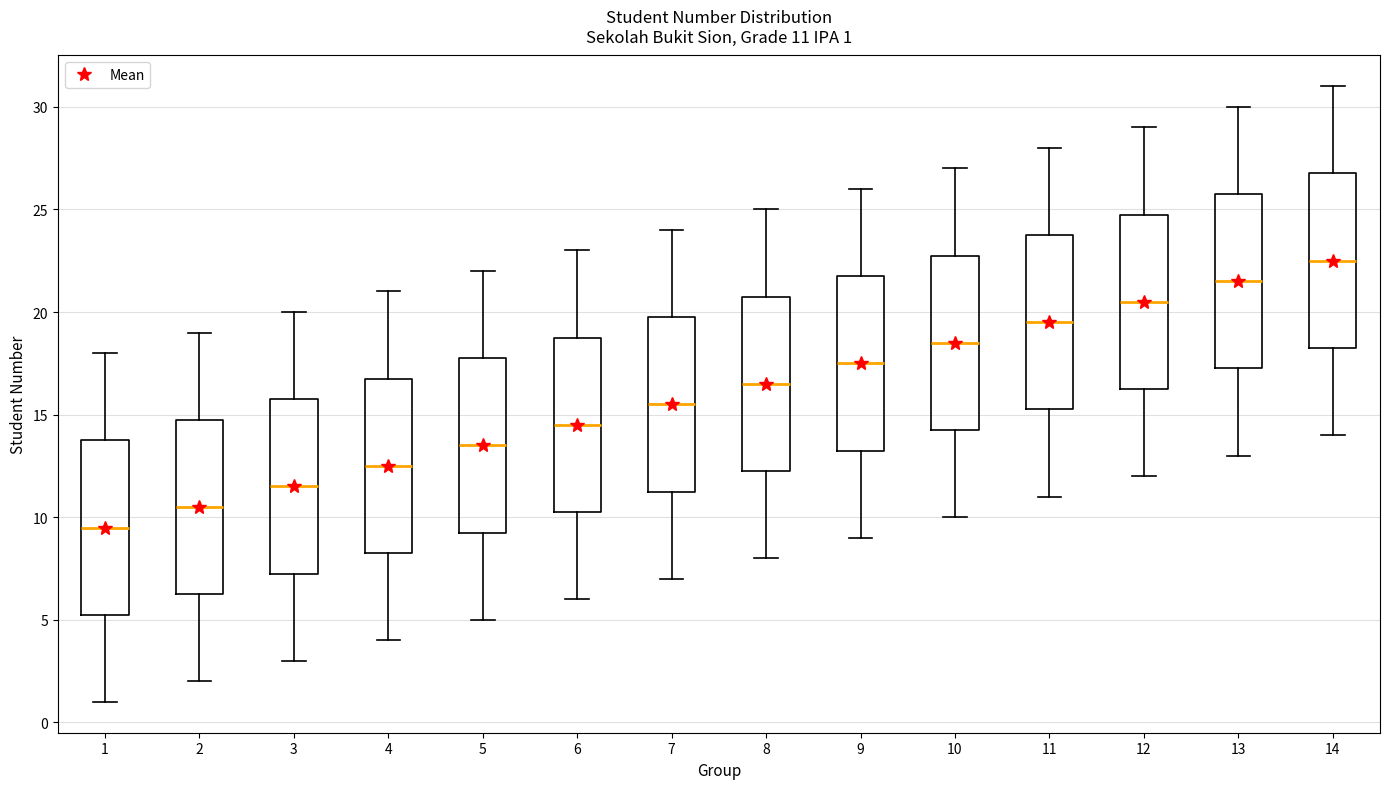

Which box's median line is the highest?

14